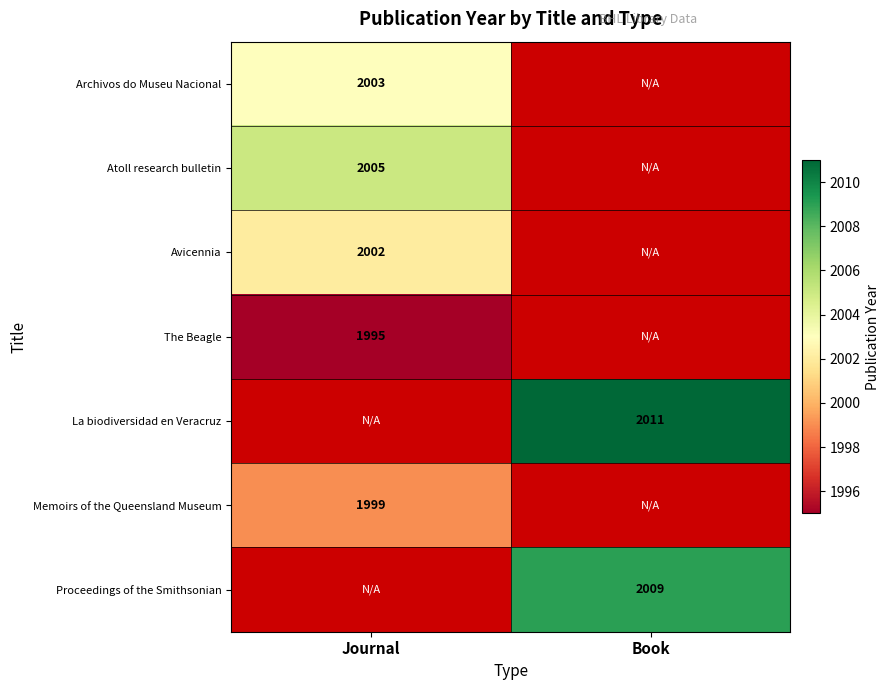

The Memoirs of the Queensland Museum series shows 3242 at Journal. True or false?

False